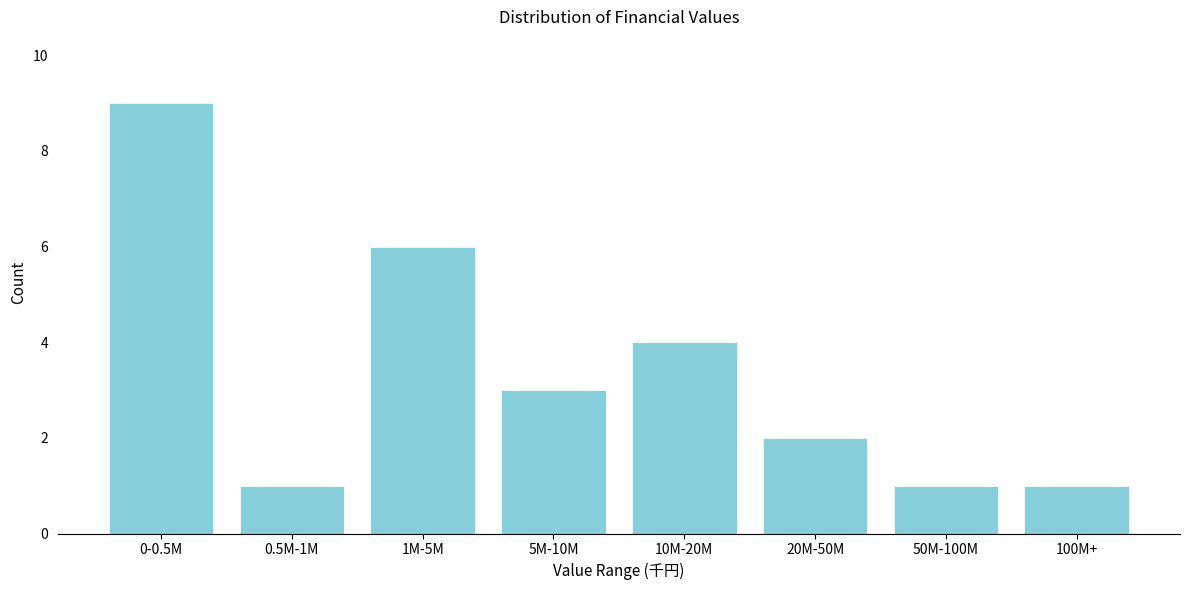

Reading left to right, list all the values displayed in this chart.

9	1	6	3	4	2	1	1